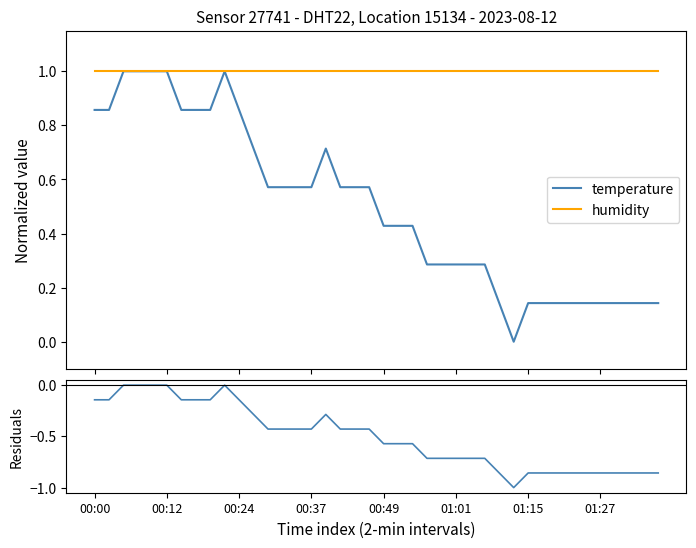

At 26, list the series in order from smallest to largest.

residuals, temperature, humidity